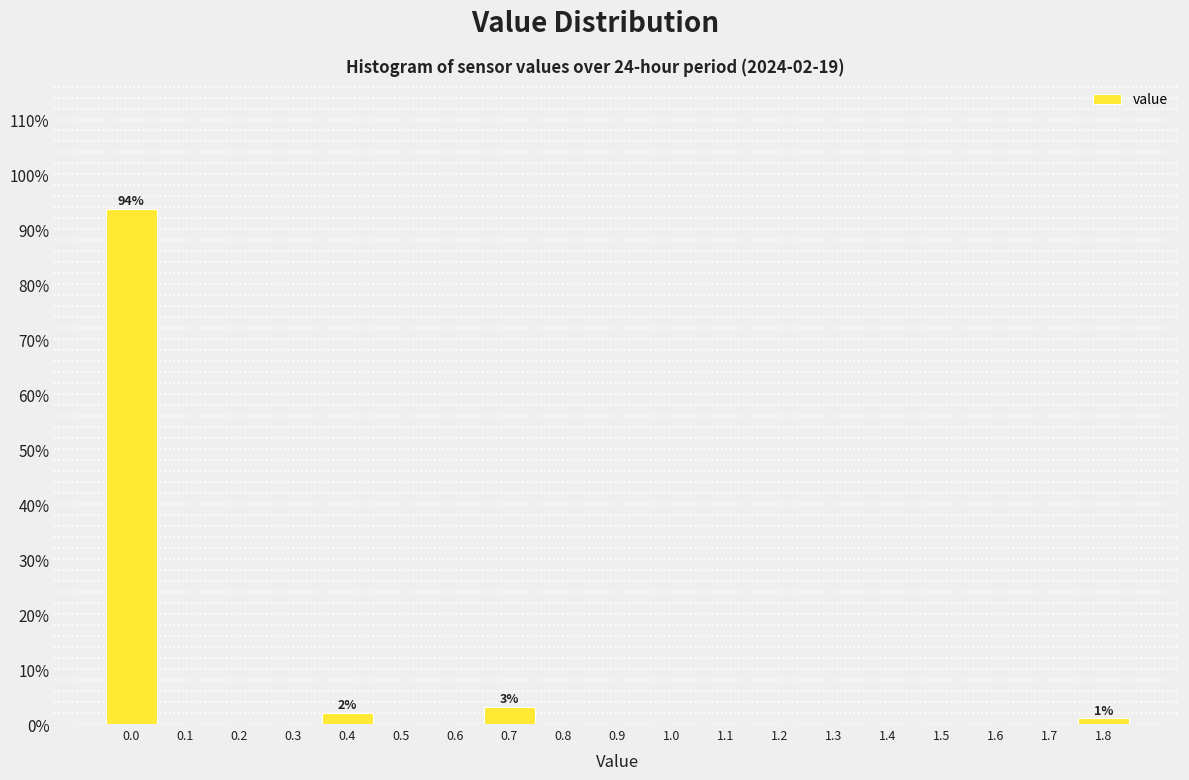

Over which range of the x-axis is the bar tallest?

-0.05 to 0.05